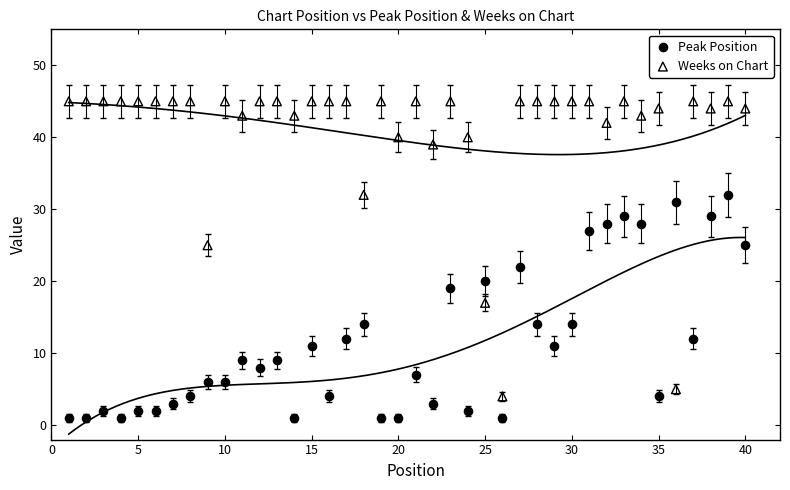

Which series has the largest Y range (max minus min)?

Weeks on Chart